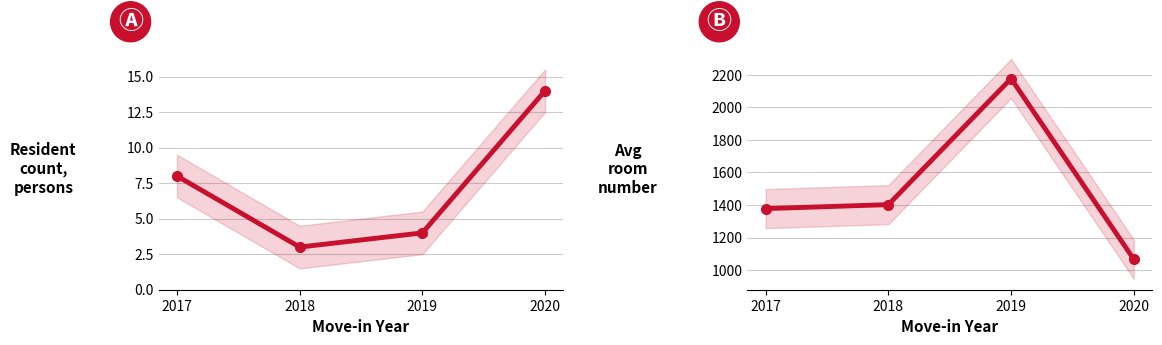

The Resident count series shows 14.0 at 2020. True or false?

True